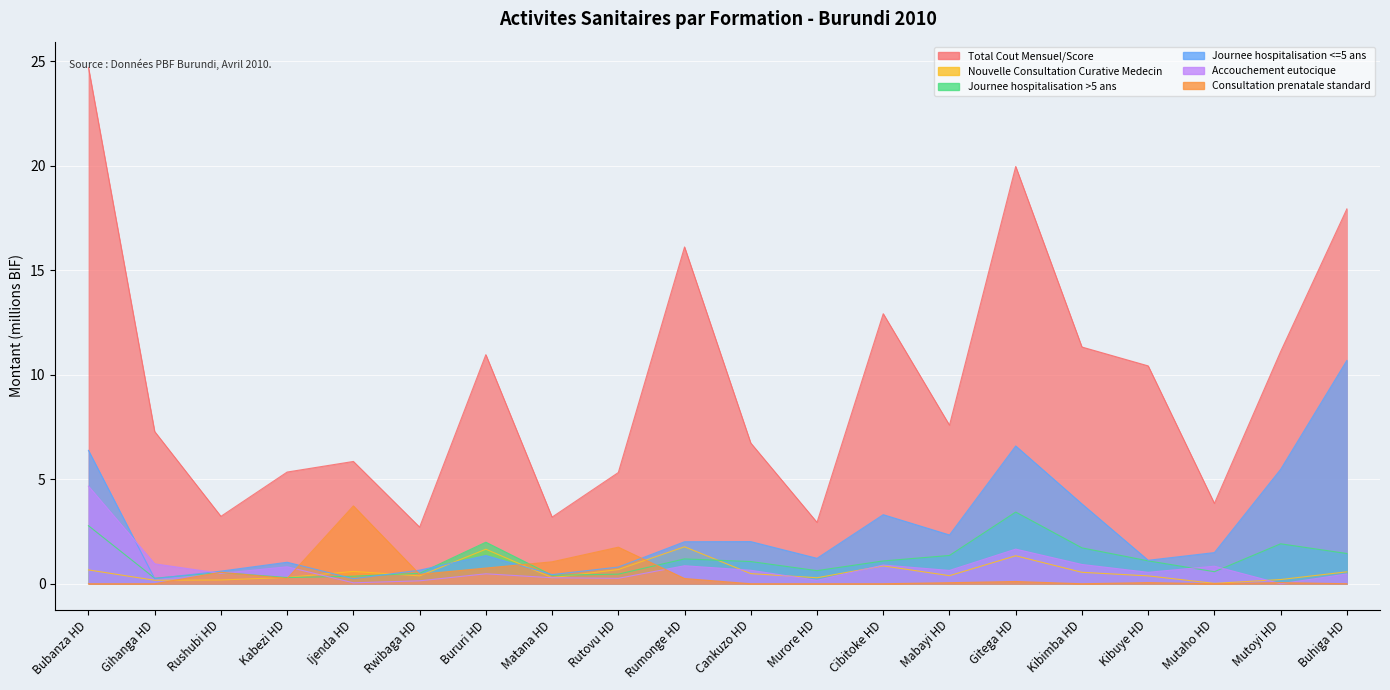

True or false: Consultation prenatale standard and Total Cout Mensuel/Score intersect in this chart.

False